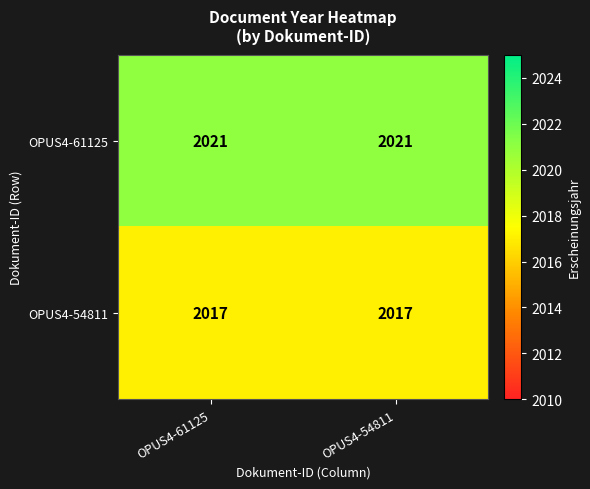

What is the difference between the highest and lowest values at OPUS4-61125?

4